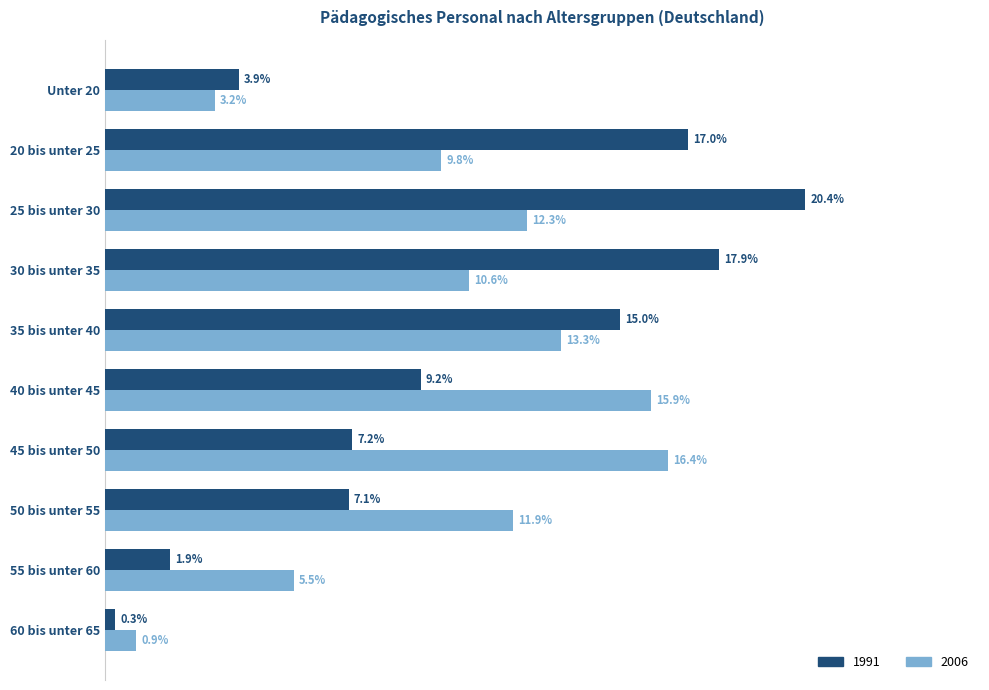

At which category is the sum across all series the highest?

25 bis unter 30